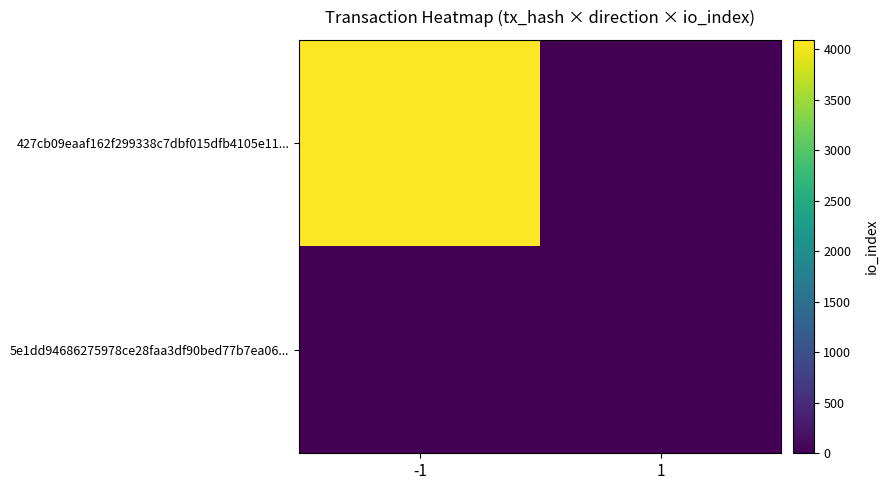

Which series has the largest total across all categories?

427cb09eaaf162f299338c7dbf015dfb4105e11...